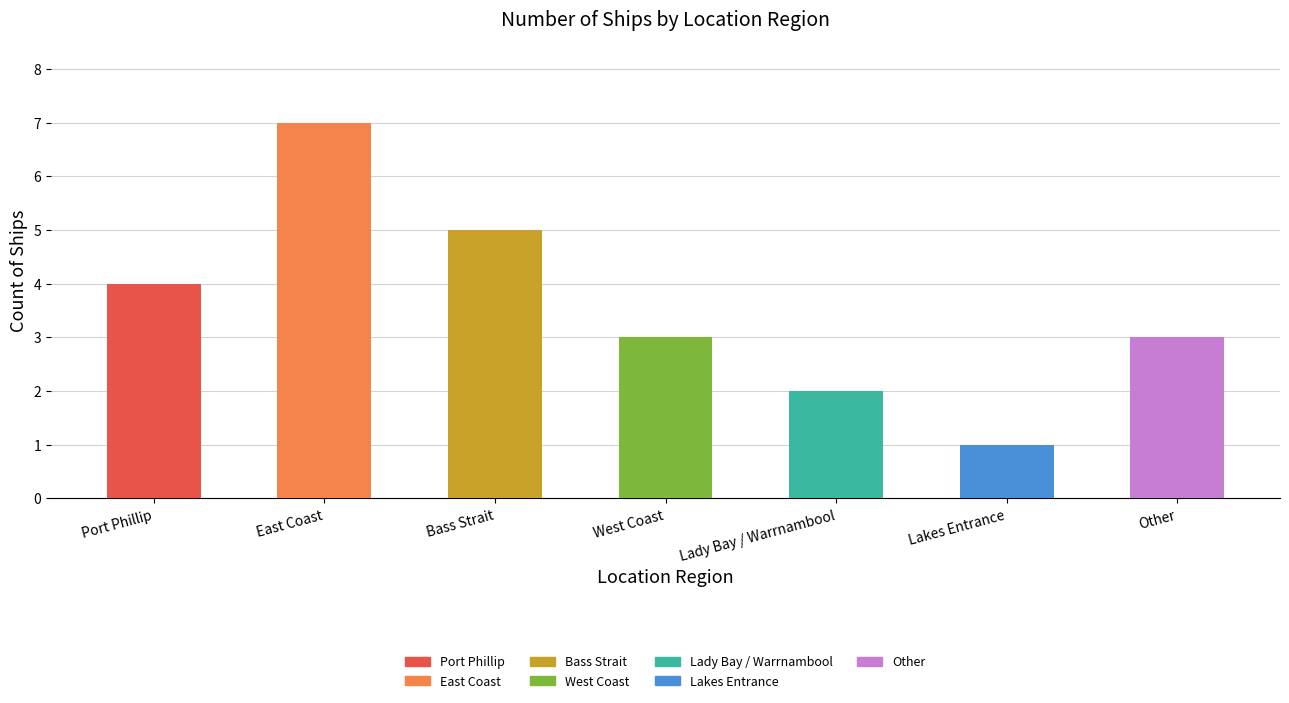

At which category does the chart reach its minimum across all series?

Lakes Entrance